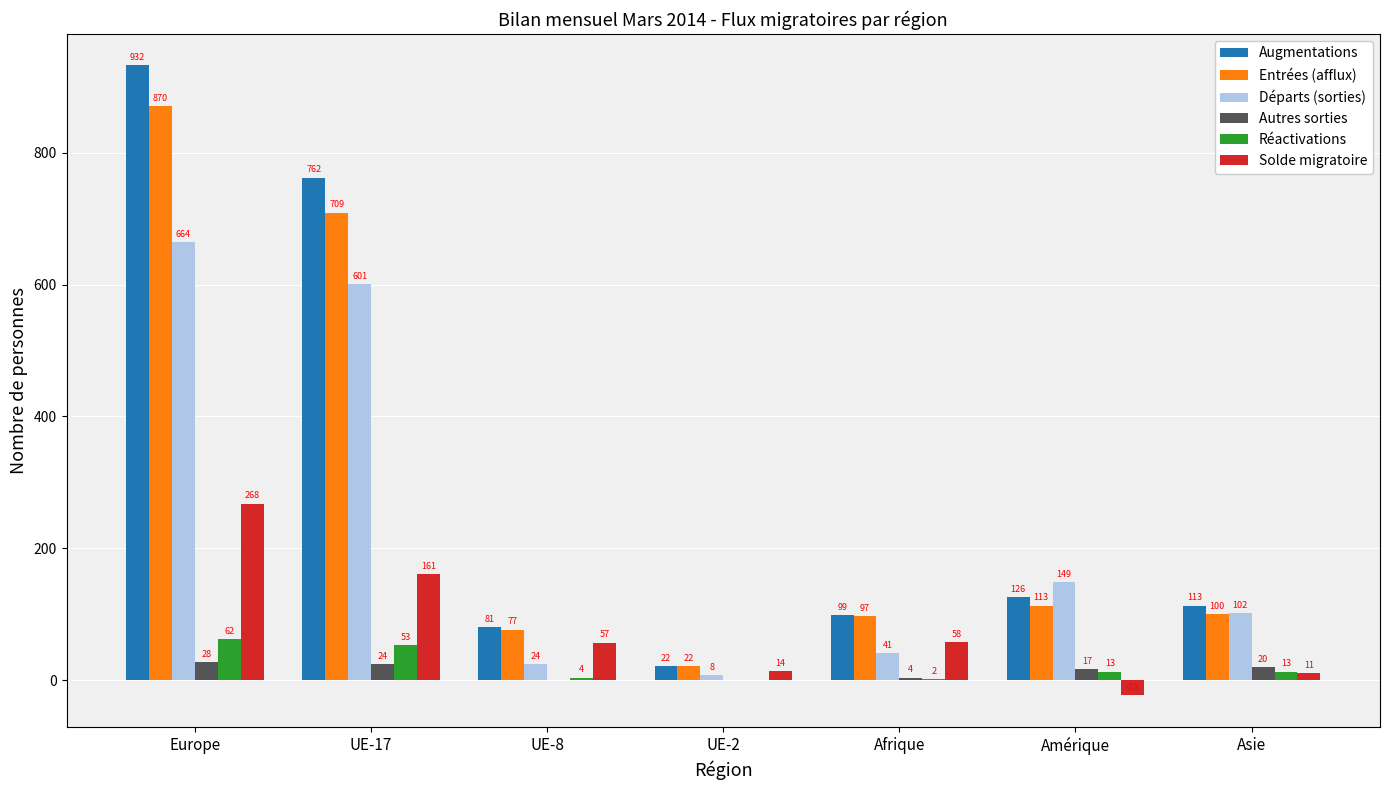

Which series has the largest range (max minus min)?

Augmentations